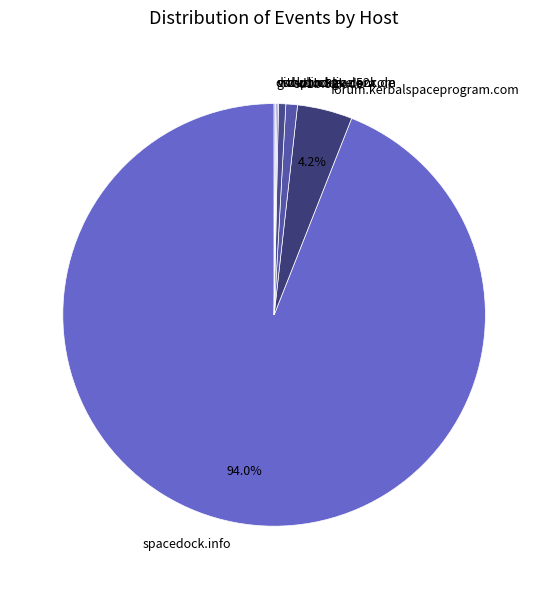

Which slice is the largest?

spacedock.info